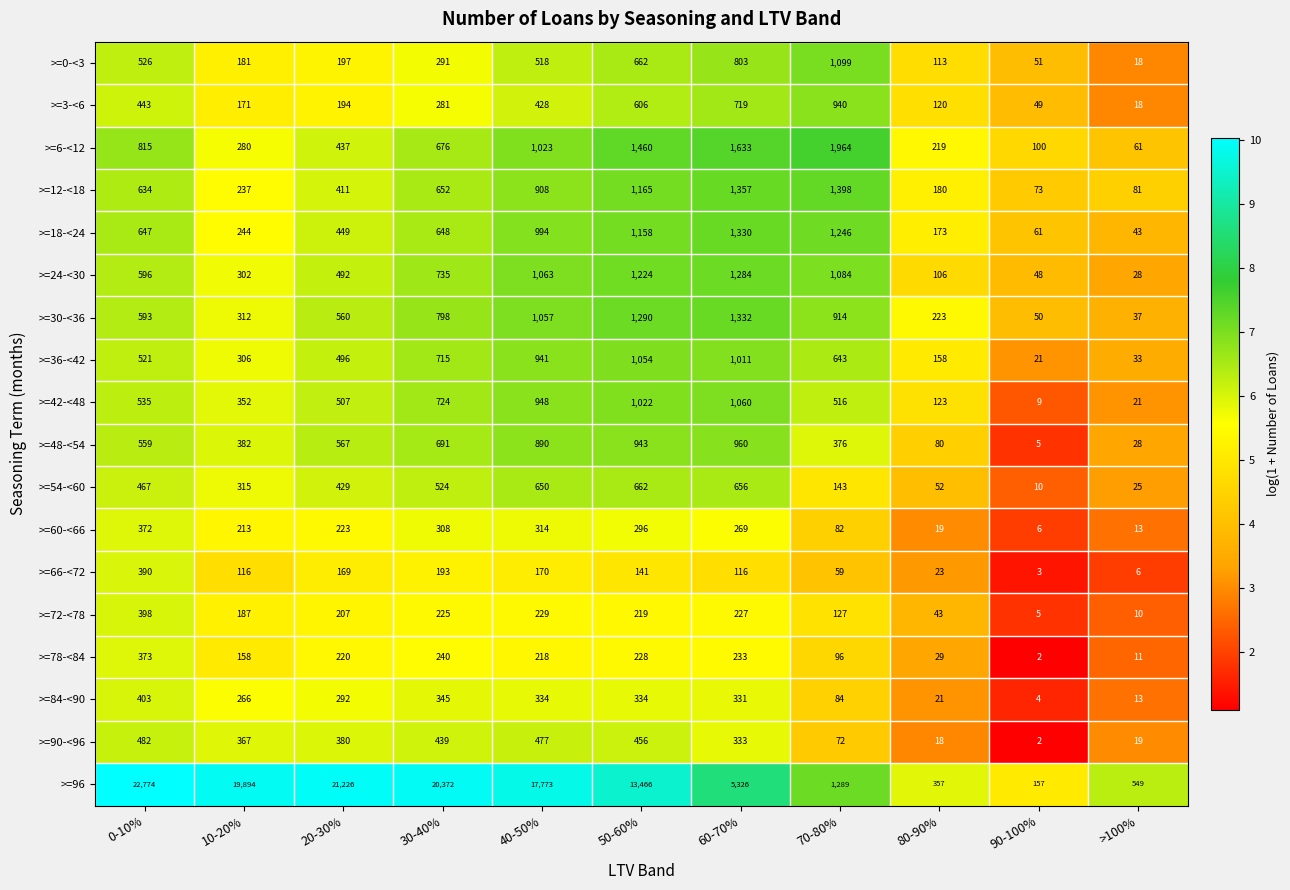

What is the smallest value displayed?

2